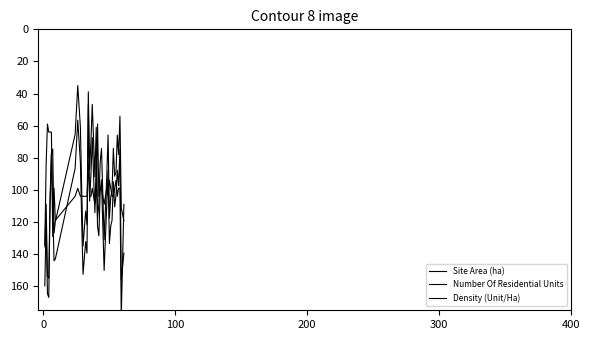

Is the value of Site Area (ha) at 11 greater than the value of Number Of Residential Units at 19?

No